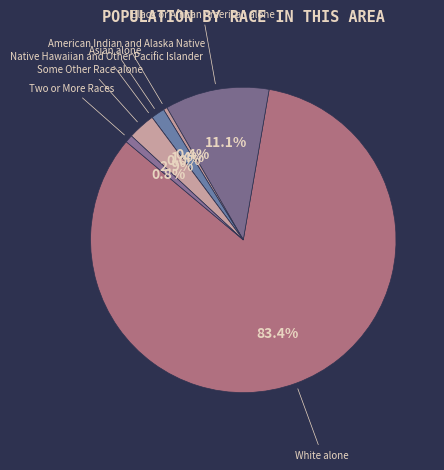

What is the majority slice?

White alone